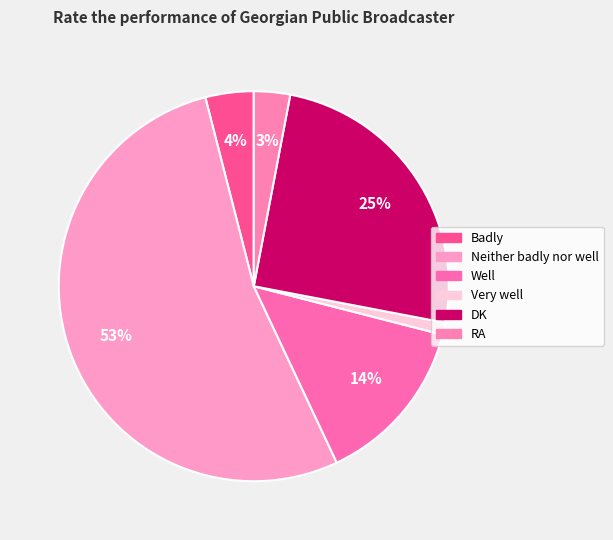

Does any single category account for the majority?

Yes